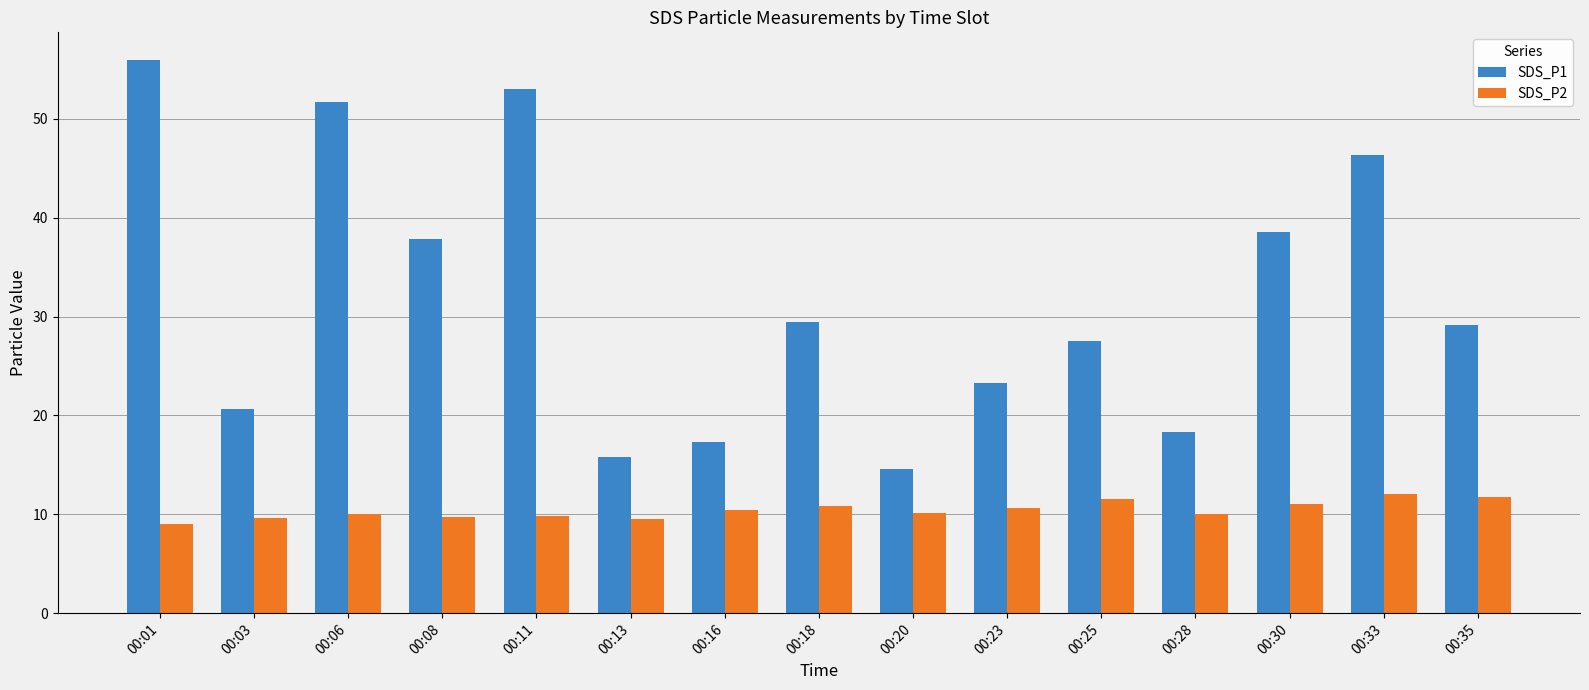

Which series changed the most between 00:16 and 00:23?

SDS_P1